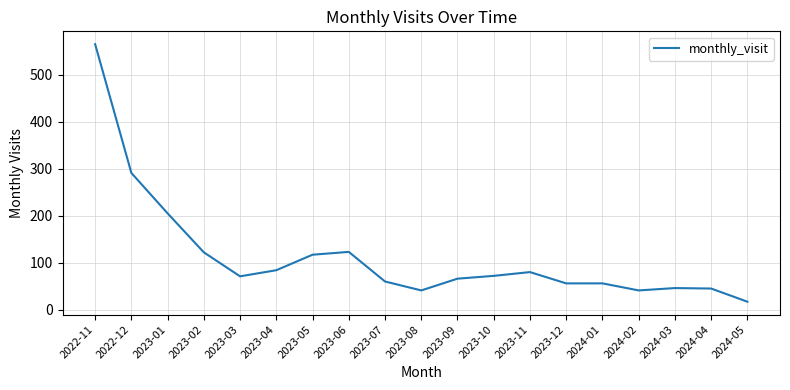

What is the sum of the values at 2022-12 and 2024-01?

347